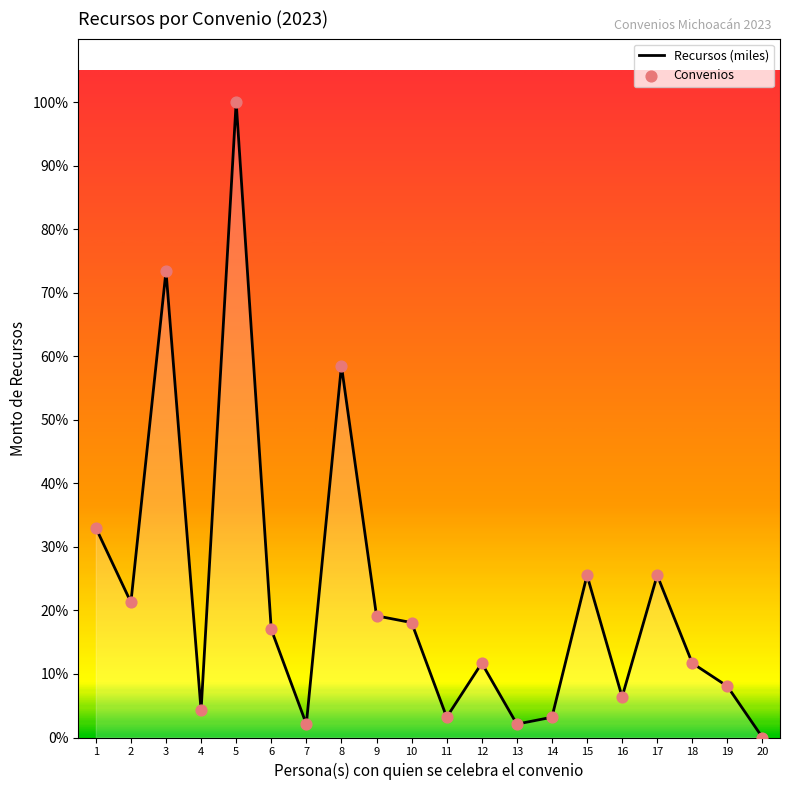

Approximately how many times larger is the value at 19 compared to 4?

1.9